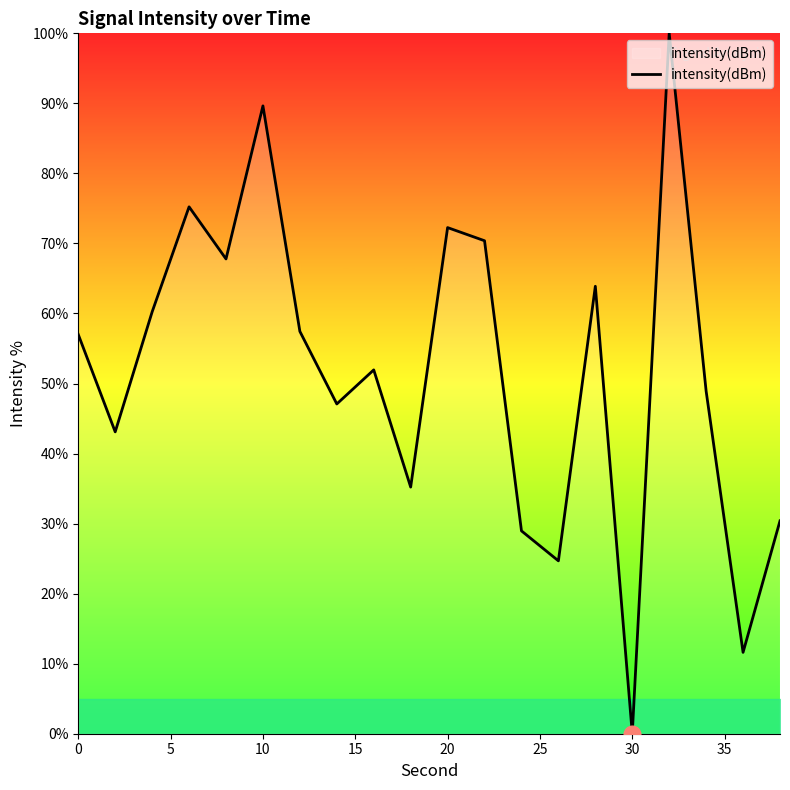

What is the sum of all values?

1035.8